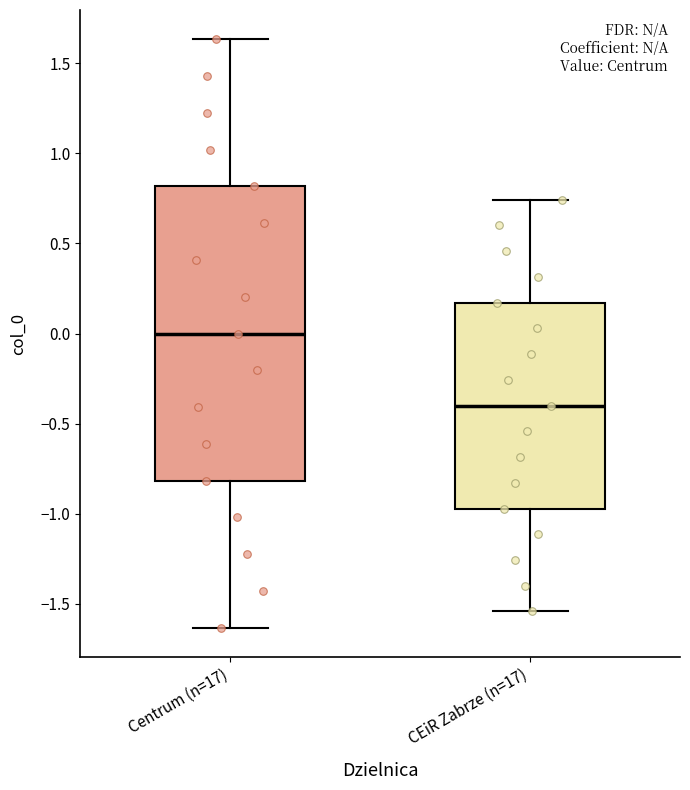

Which box's median line is the highest?

Centrum (n=17)